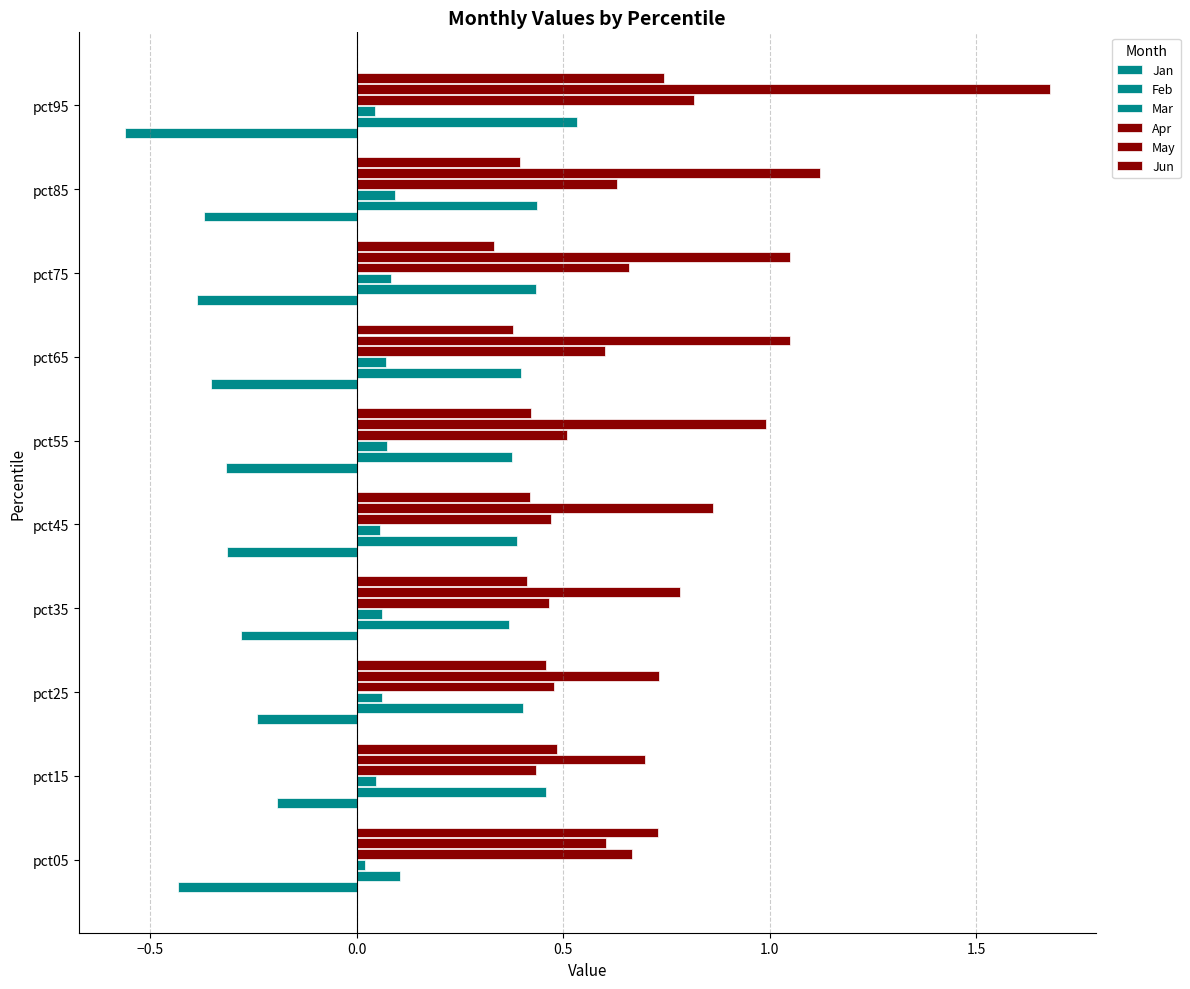

What is the minimum value shown in the chart?

-0.6